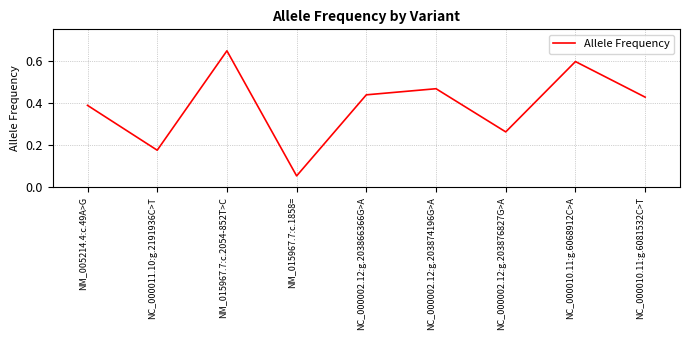

Which label corresponds to the largest value in the chart?

NM_015967.7:c.2054-852T>C